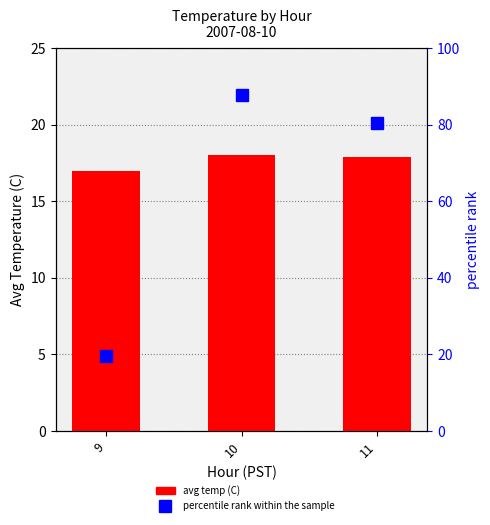

What is the value of the avg temp (C) bar at the 2nd from the left?

18.0